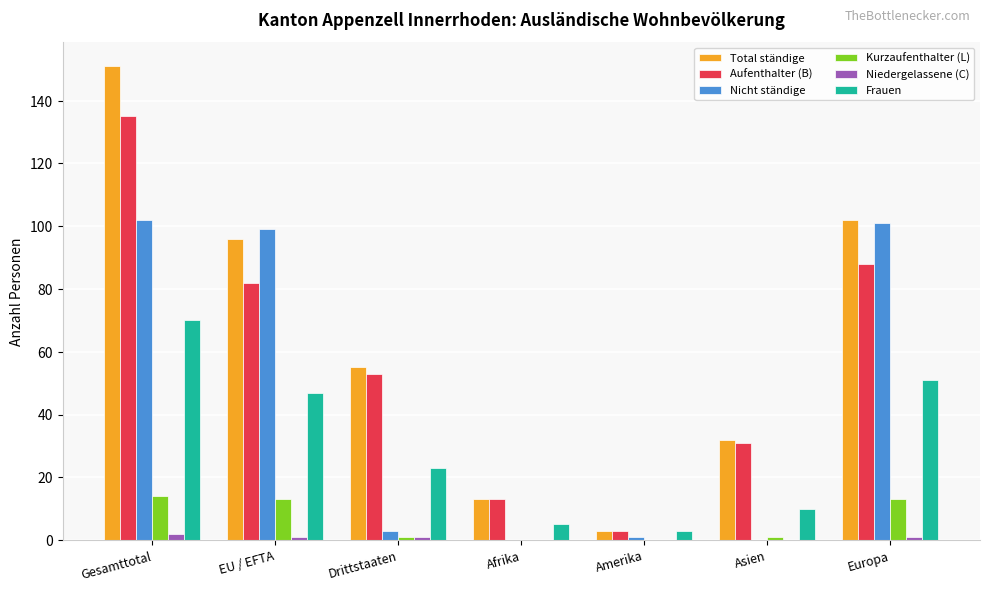

What is the sum of all Total ständige values?

452